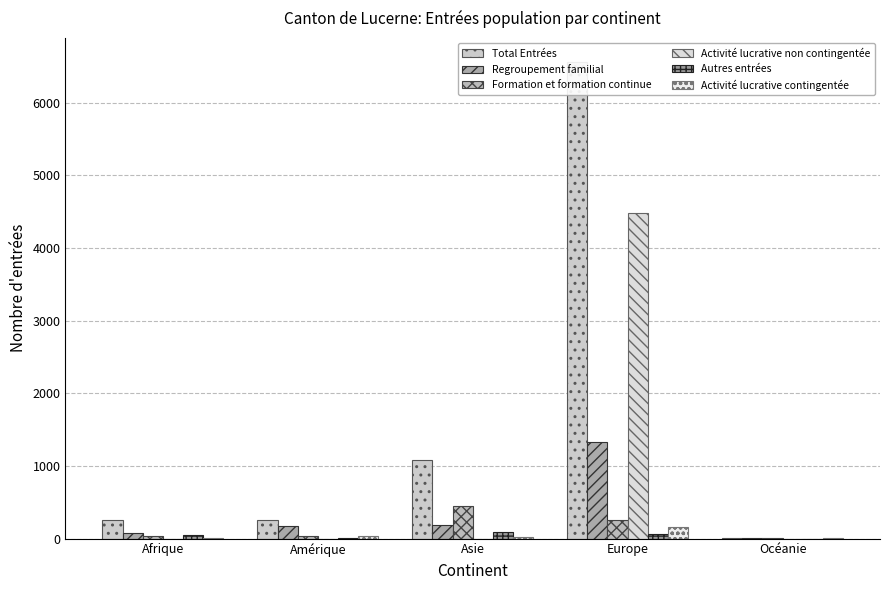

What is the value of the Total Entrées bar at the 1st from the left?

262